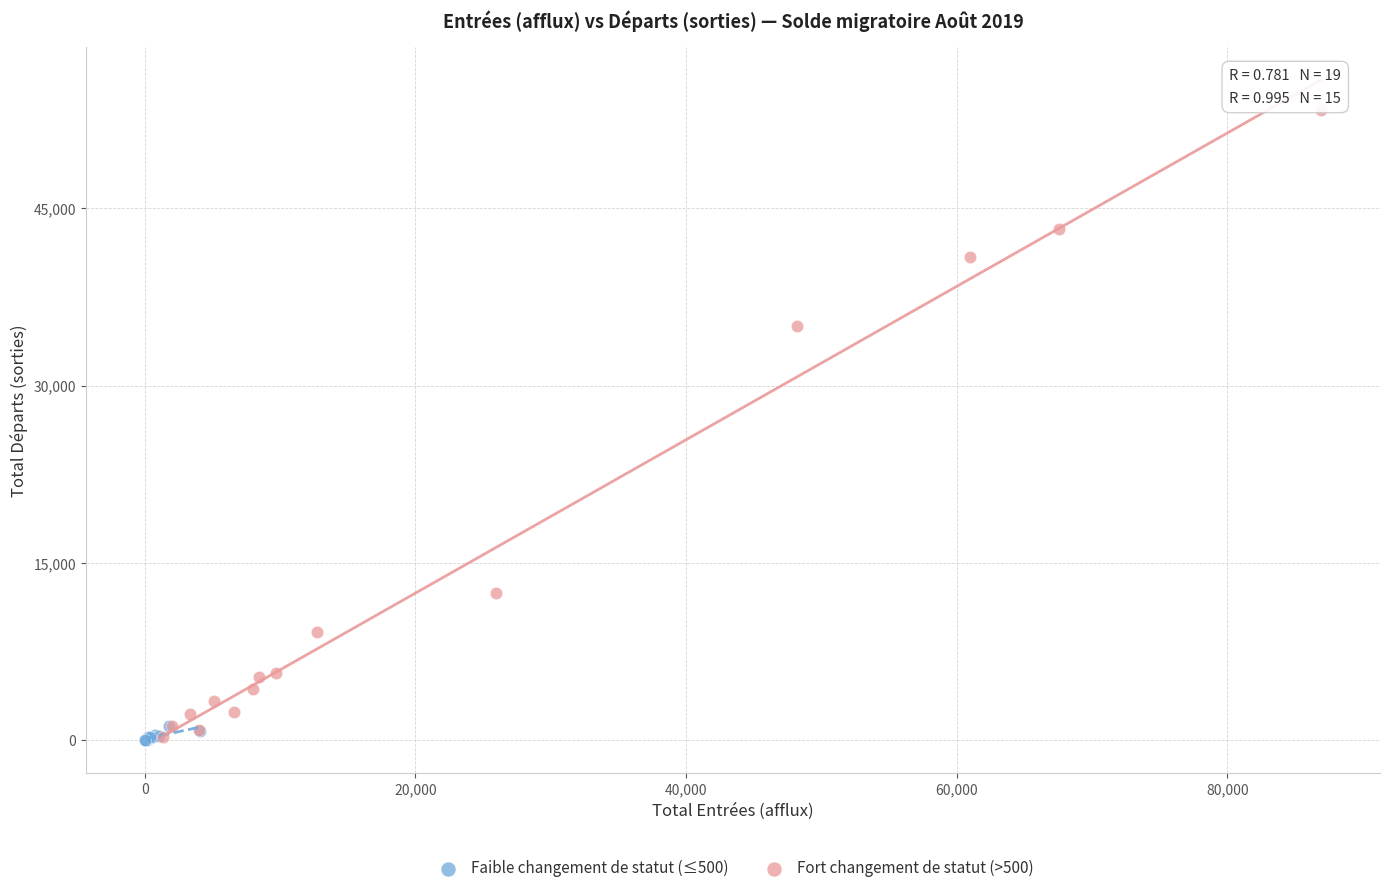

Which series has the largest Y range (max minus min)?

Fort changement de statut (>500)